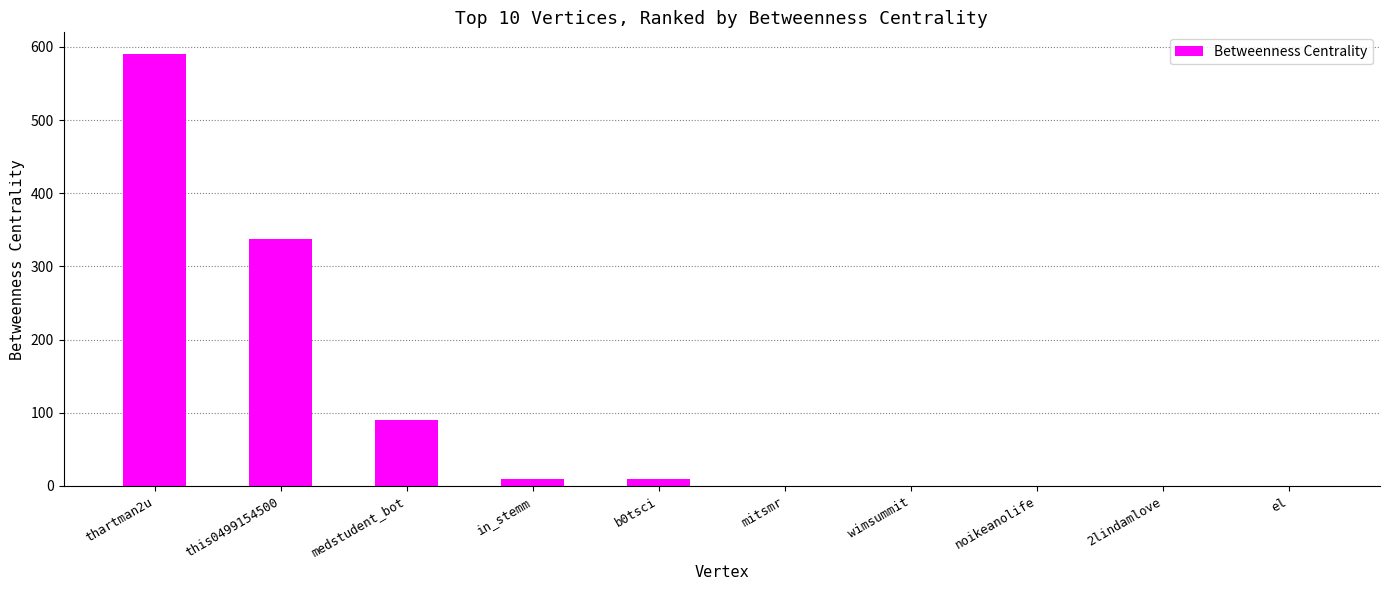

What is the change in value from this0499154500 to wimsummit?

-337.7